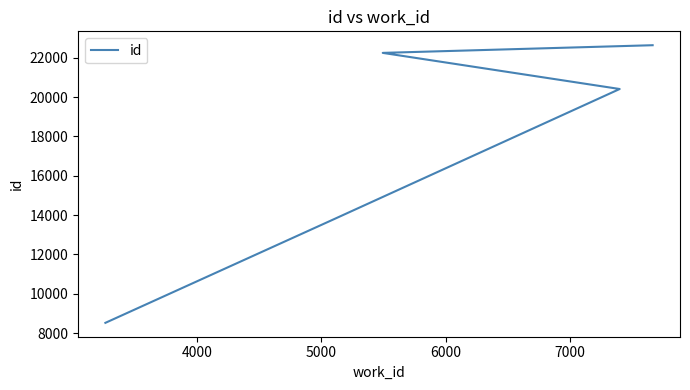

True or false: the data has more than 1 interior local peaks.

False